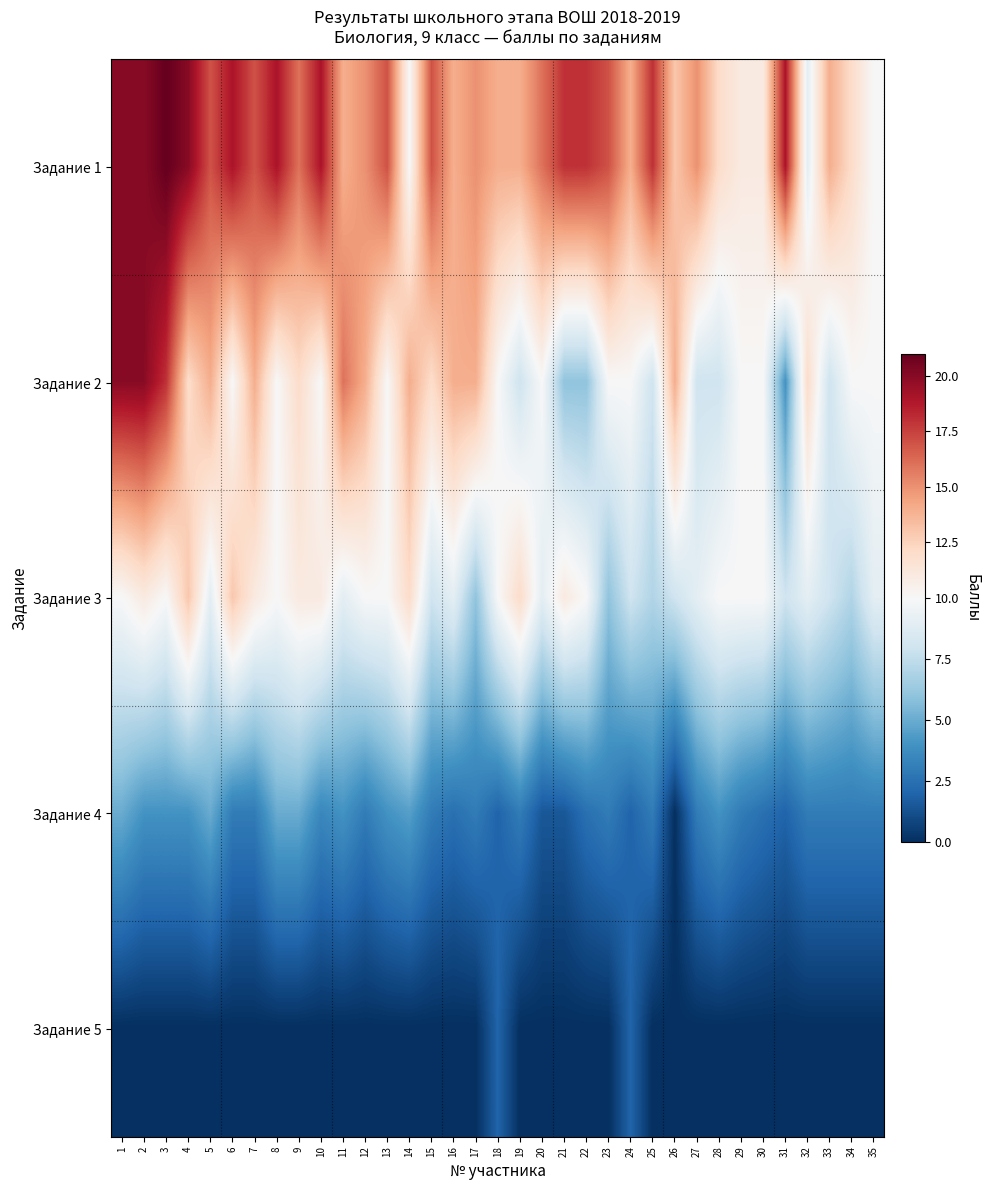

What is the greatest value displayed?

21.0